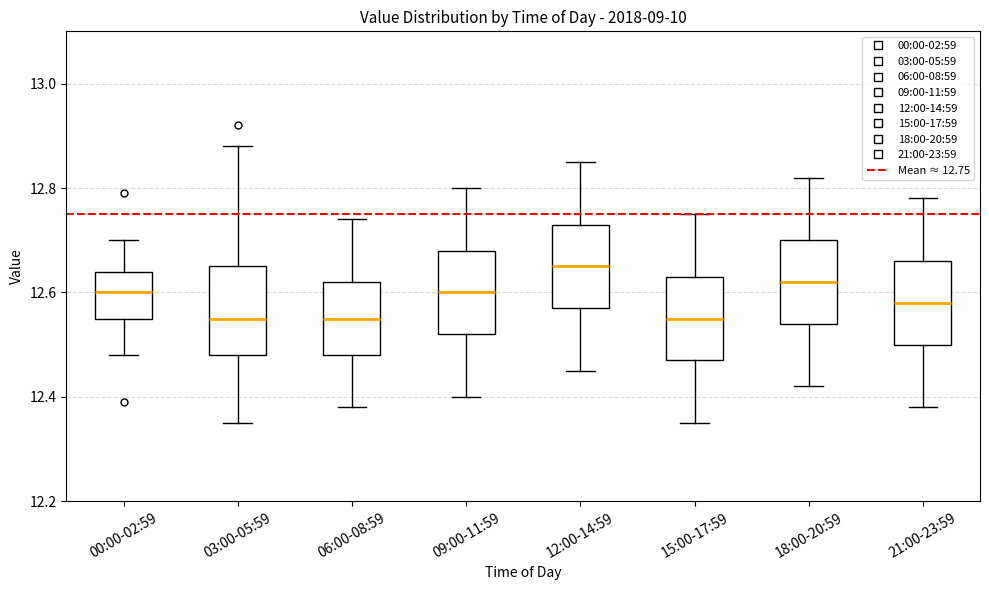

Where is the lower edge of the box for 00:00-02:59 on the y-axis? The values are not printed on the chart, so give them approximately, as read against the axis.

12.56